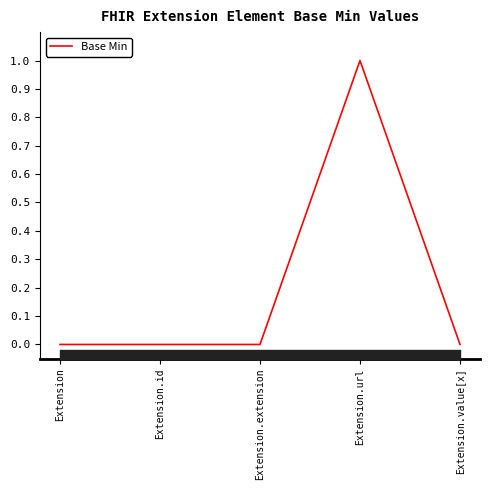

What is the label of the 1st point from the left?

Extension